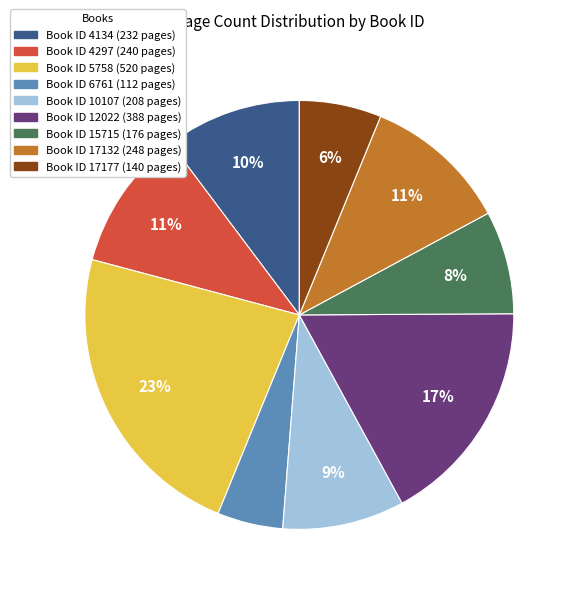

Count the number of slices in the pie.

9